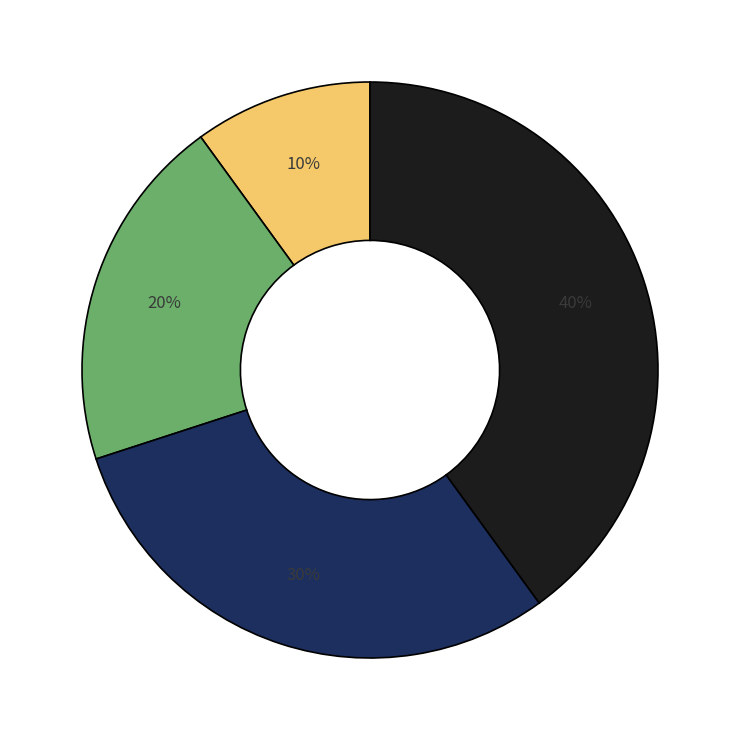

To the nearest percent, what is the difference between the largest and smallest slice percentages?

30%